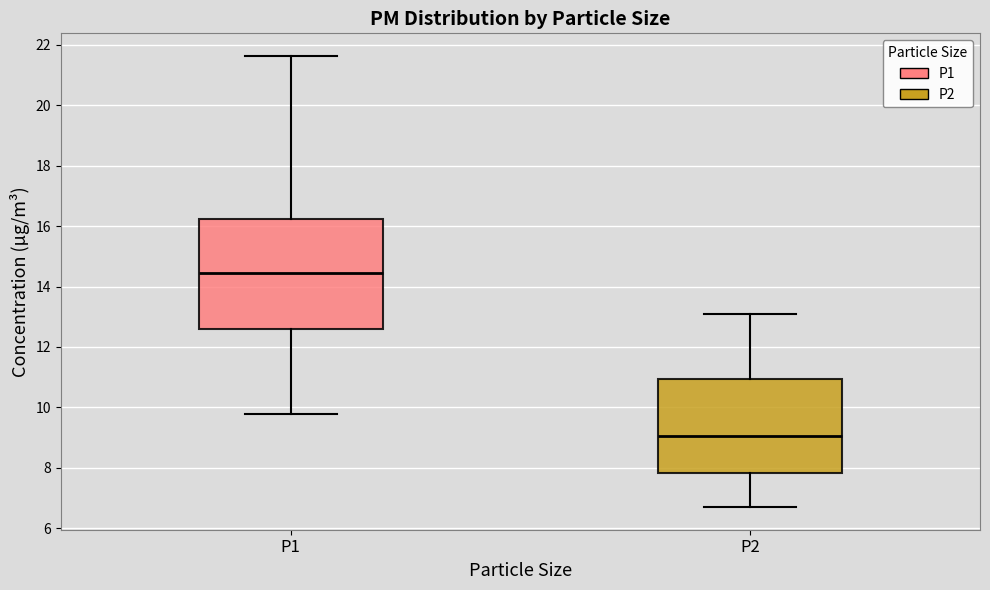

Reading left to right, read every box against the y-axis: the position of its median line, the range the box covers, and the ends of its whiskers. The values are not printed on the chart, so give them approximately, as read against the axis.

P1: median 14.4, box 12.6 to 16.2, whiskers 9.8 to 21.6
P2: median 9.0, box 7.8 to 11.0, whiskers 6.8 to 13.2